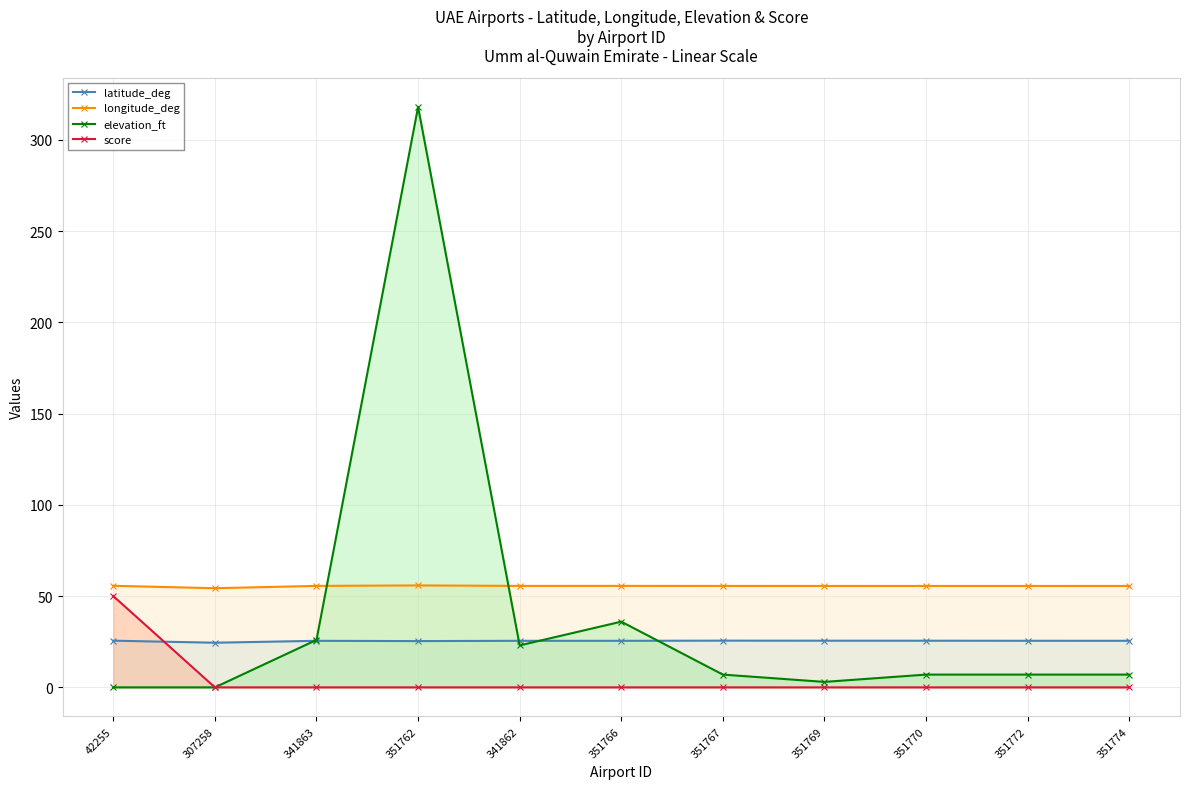

What is the label of the 9th point from the right?

341863